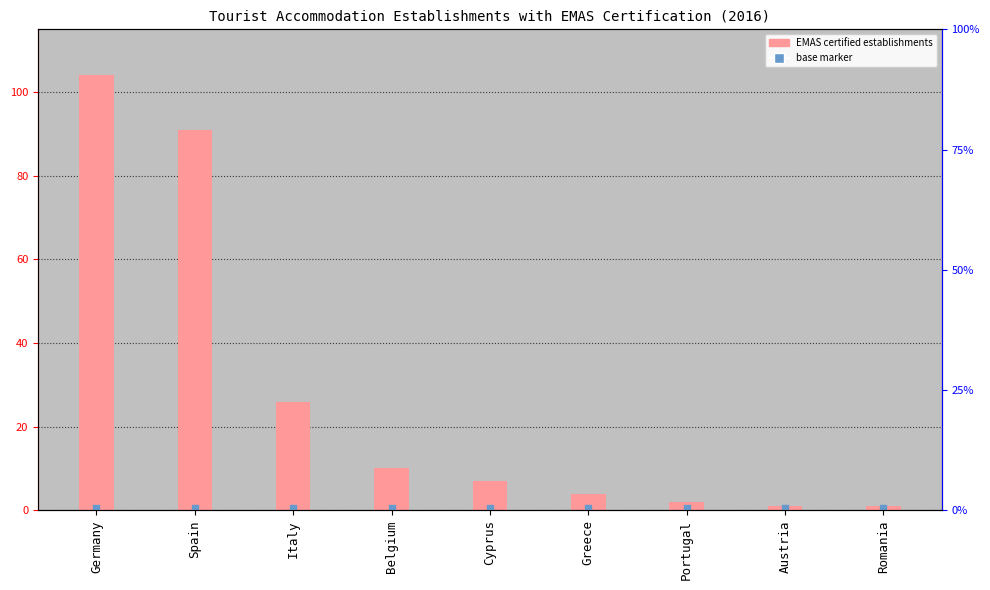

At which category is the sum across all series the highest?

Germany